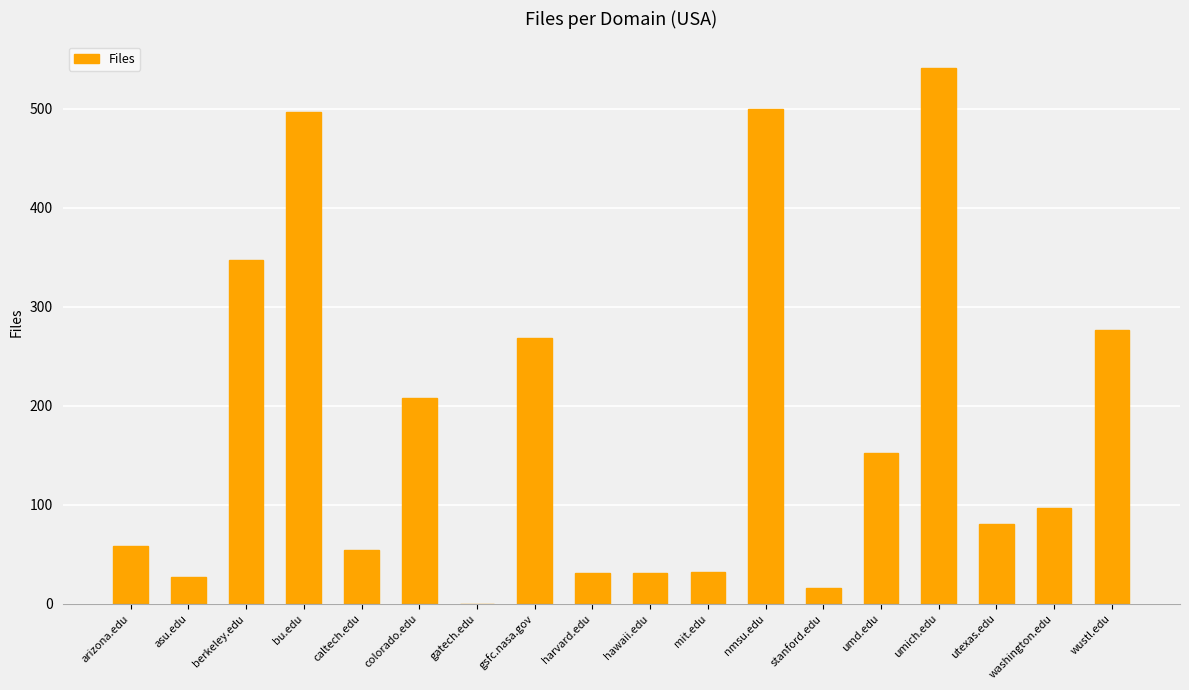

The value at utexas.edu is 41. True or false?

False